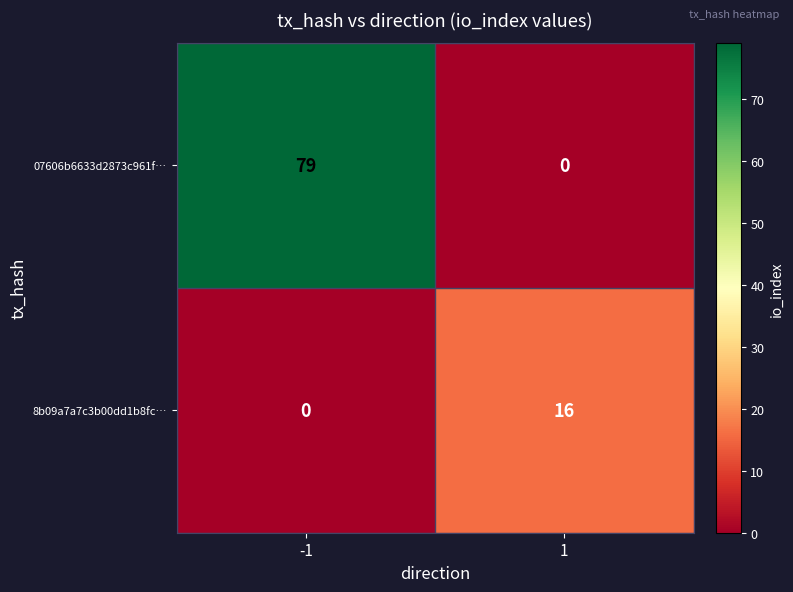

Reading left to right, list all the values displayed in this chart.

07606b6633d2873c961f…: -1=79	1=0
8b09a7a7c3b00dd1b8fc…: -1=0	1=16